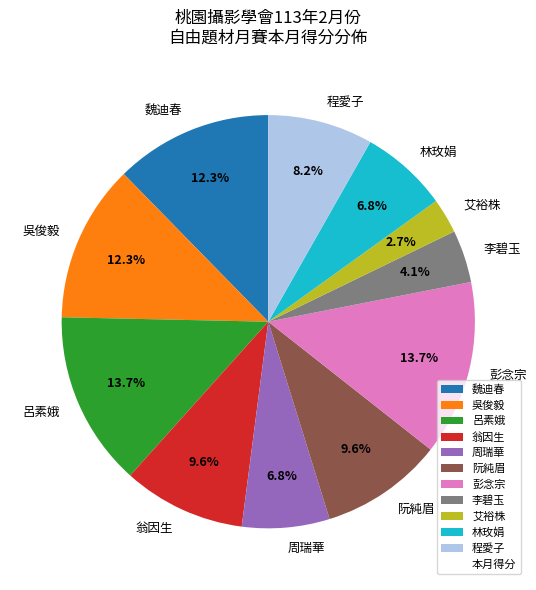

To the nearest percent, what is the difference between the largest and smallest slice percentages?

11%